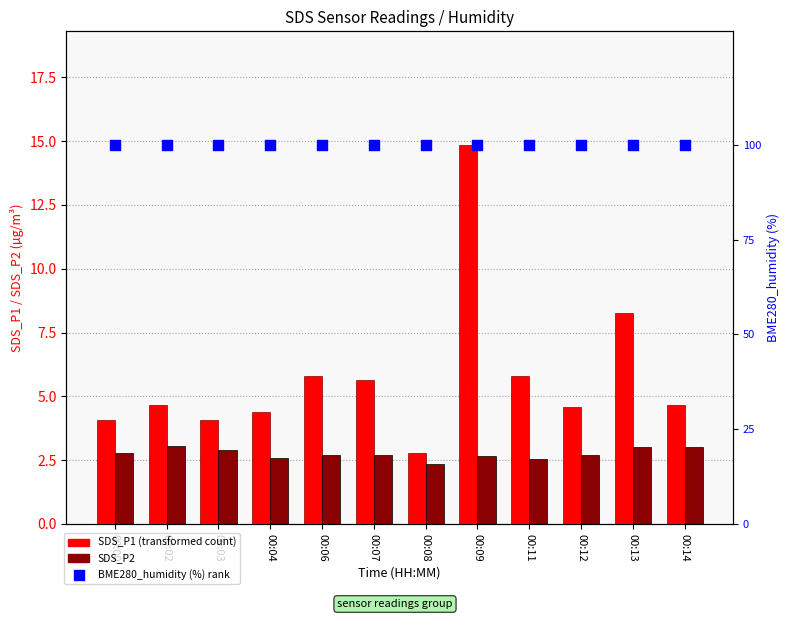

Which series has the largest total across all categories?

BME280_humidity